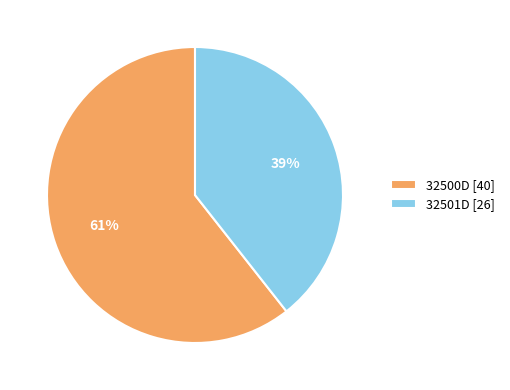

Do 32501D and 32500D together represent more than half of the pie?

Yes